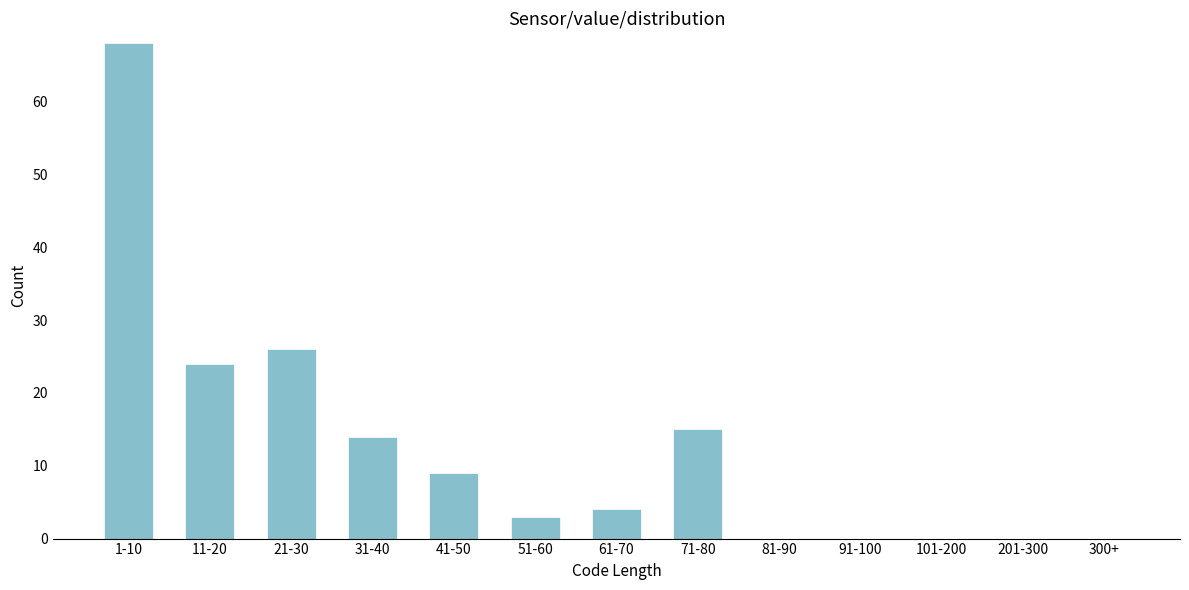

Reading left to right, extract all data points from this chart.

1-10=68	11-20=24	21-30=26	31-40=14	41-50=9	51-60=3	61-70=4	71-80=15	81-90=0	91-100=0	101-200=0	201-300=0	300+=0